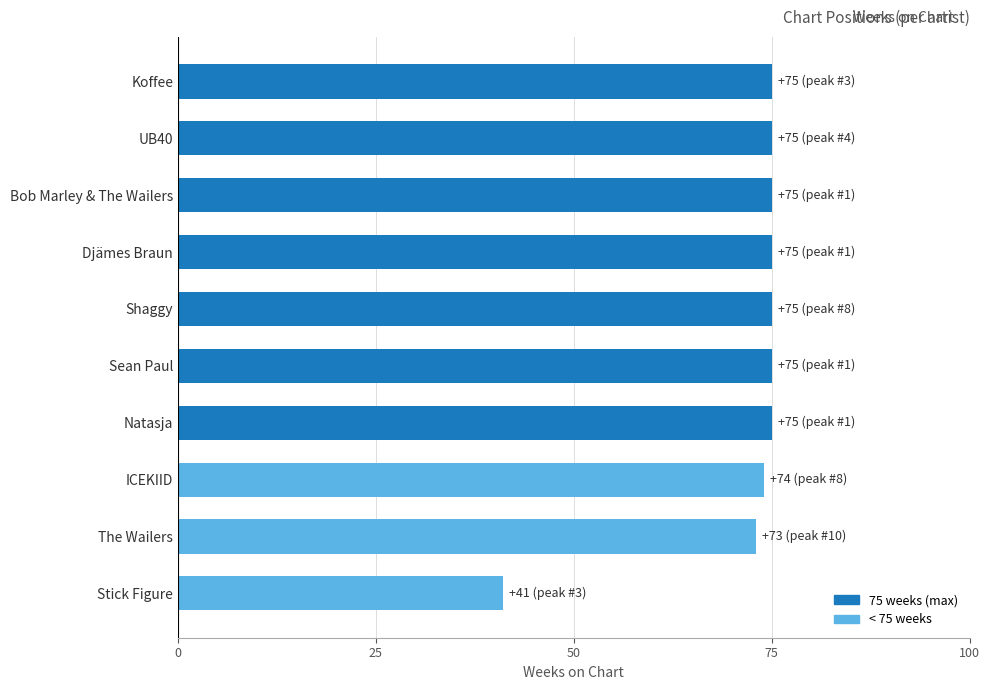

What is the label of the 2nd bar from the top?

UB40